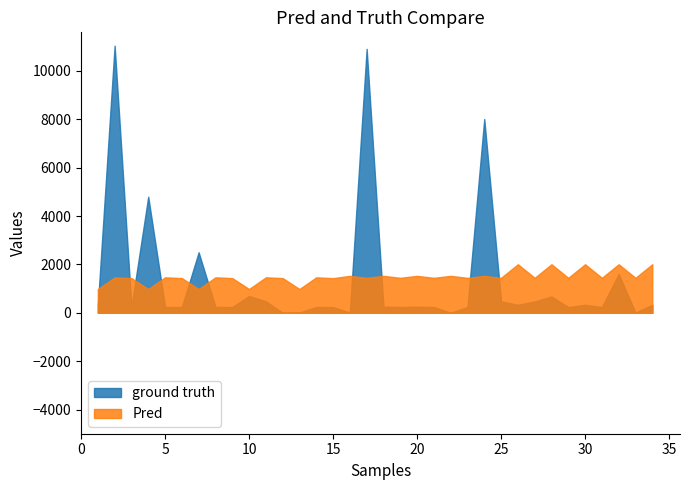

What is the value of the Pred point at the 20th from the left?

1527.5